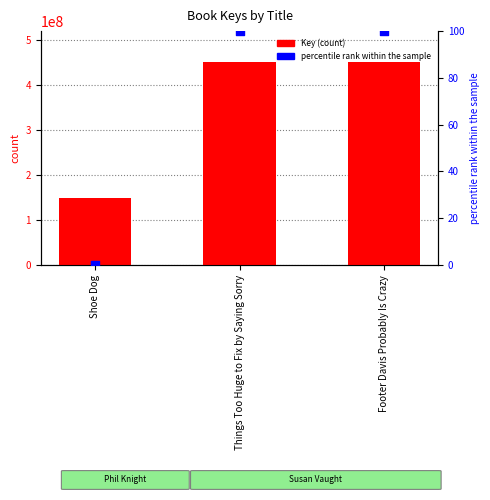

Which series has the widest spread of Y values?

Key